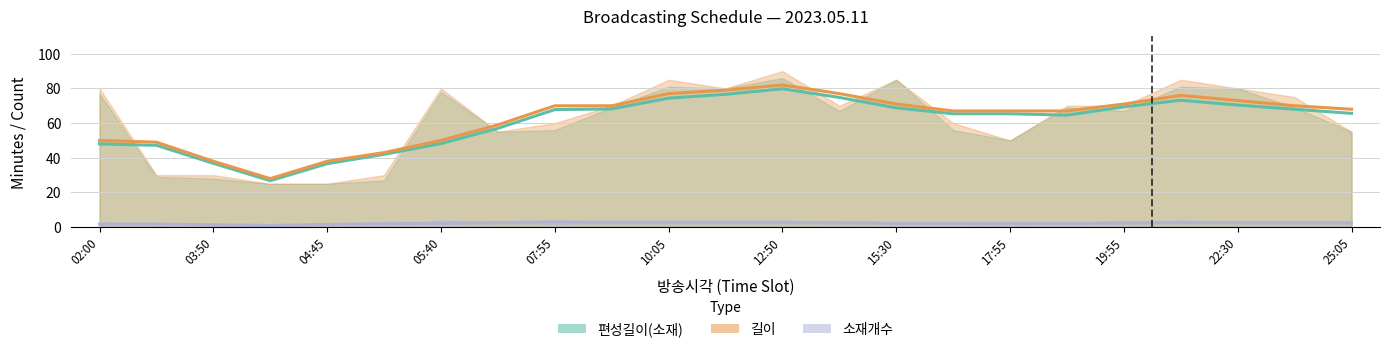

Which series has the widest spread of values?

길이